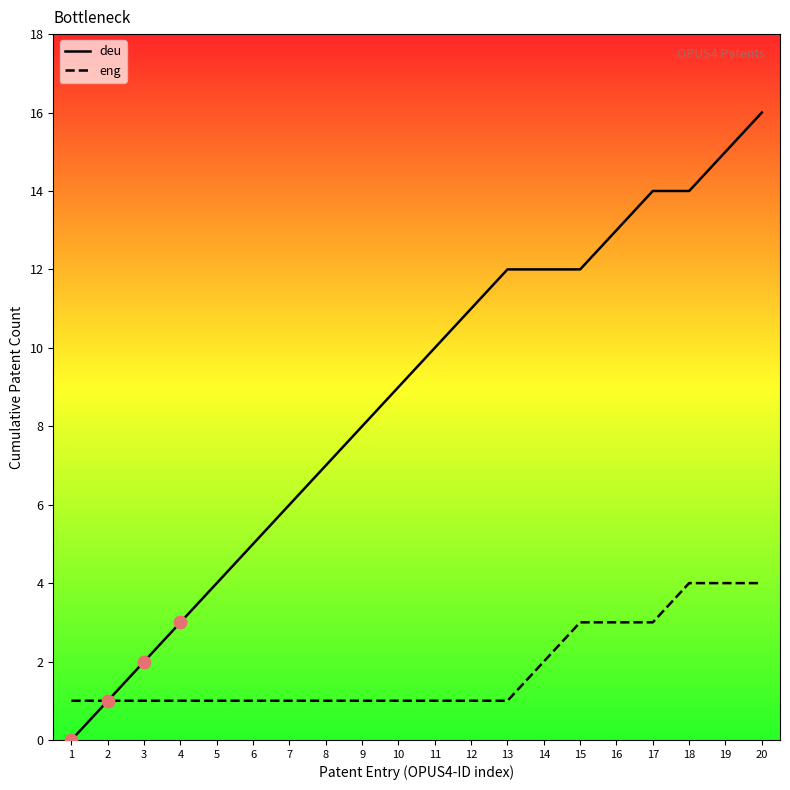

Which series contains the highest Y value?

deu